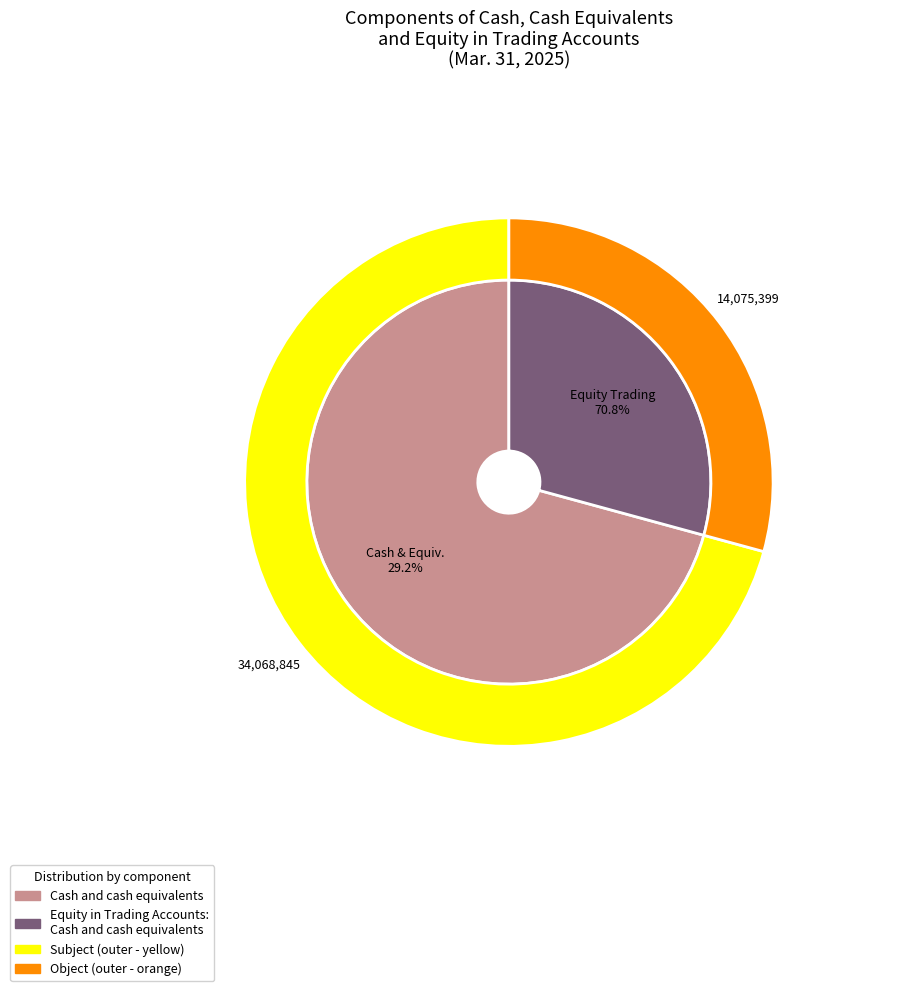

Rank the categories by value from highest to lowest.

Cash and cash equivalents, Equity in Trading Accounts: Cash and cash equivalents